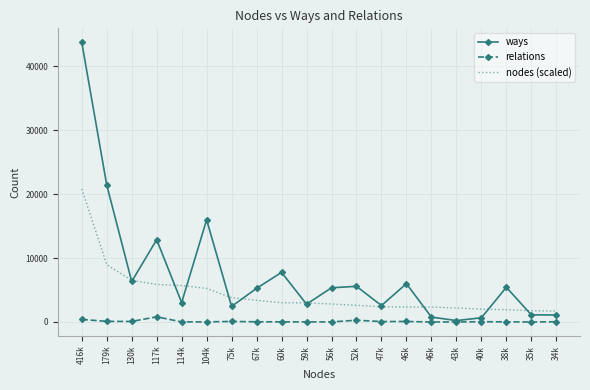

How many distinct data groups are displayed?

3